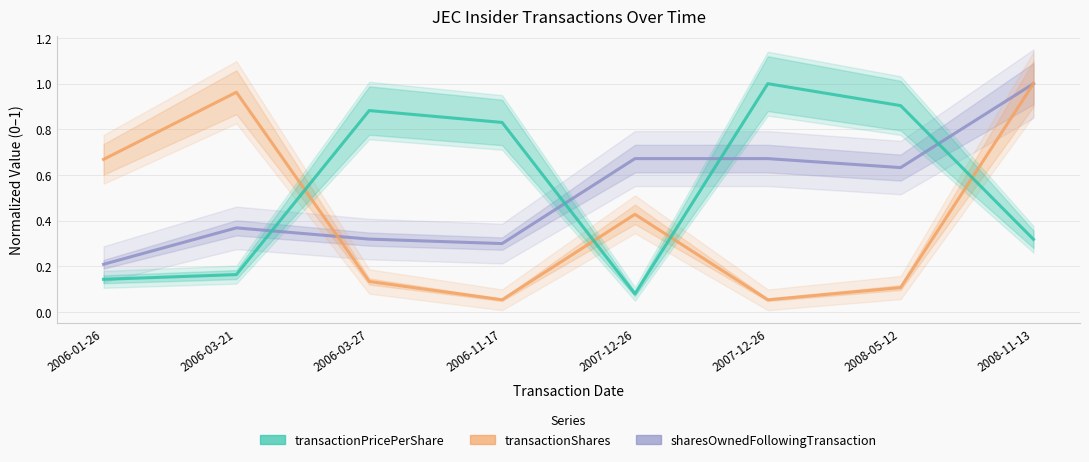

List the labels in order of sharesOwnedFollowingTransaction value, smallest first.

2006-01-26, 2006-11-17, 2006-03-27, 2006-03-21, 2008-05-12, 2007-12-26, 2007-12-26, 2008-11-13